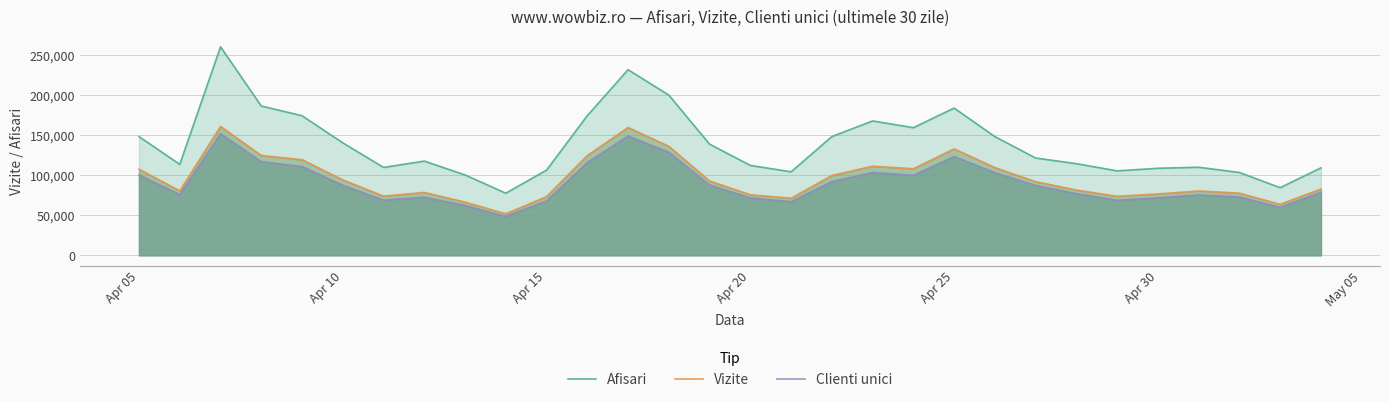

Which series has the widest spread of values?

Afisari